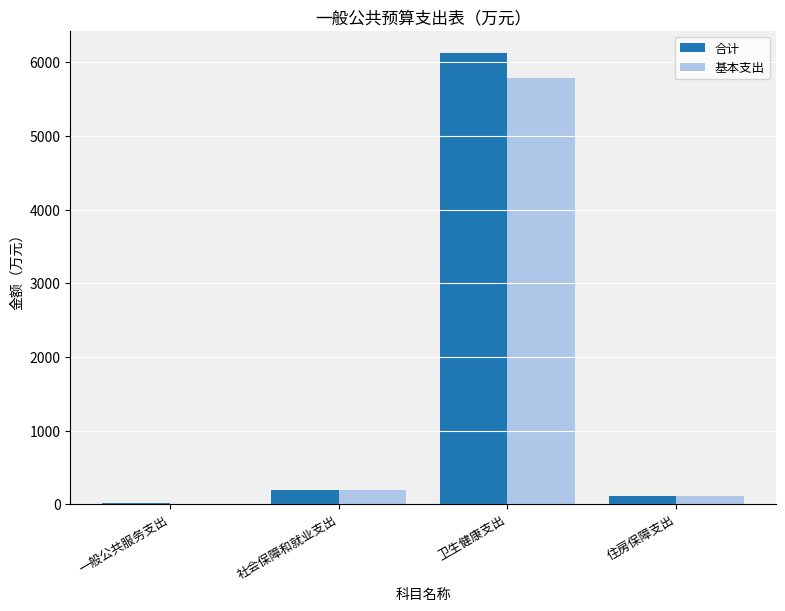

At which label does 合计 reach its peak?

卫生健康支出